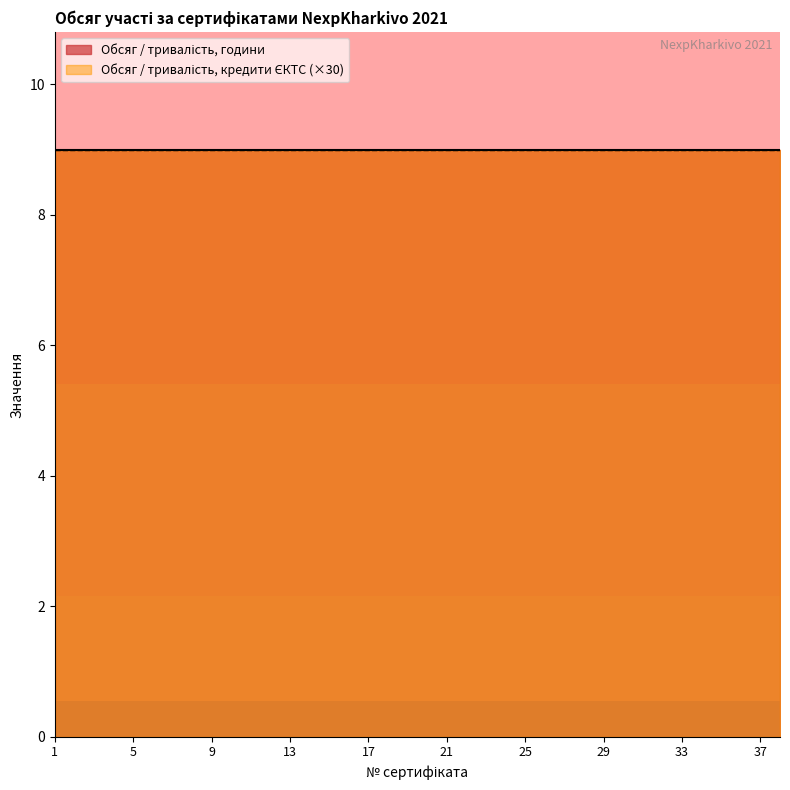

Reading left to right, list all the values displayed in this chart.

Обсяг / тривалість, години: 9.0	9.0	9.0	9.0	9.0	9.0	9.0	9.0	9.0	9.0	9.0	9.0	9.0	9.0	9.0	9.0	9.0	9.0	9.0	9.0	9.0	9.0	9.0	9.0	9.0	9.0	9.0	9.0	9.0	9.0	9.0	9.0	9.0	9.0	9.0	9.0	9.0	9.0
Обсяг / тривалість, кредити ЄКТС: 0.3	0.3	0.3	0.3	0.3	0.3	0.3	0.3	0.3	0.3	0.3	0.3	0.3	0.3	0.3	0.3	0.3	0.3	0.3	0.3	0.3	0.3	0.3	0.3	0.3	0.3	0.3	0.3	0.3	0.3	0.3	0.3	0.3	0.3	0.3	0.3	0.3	0.3